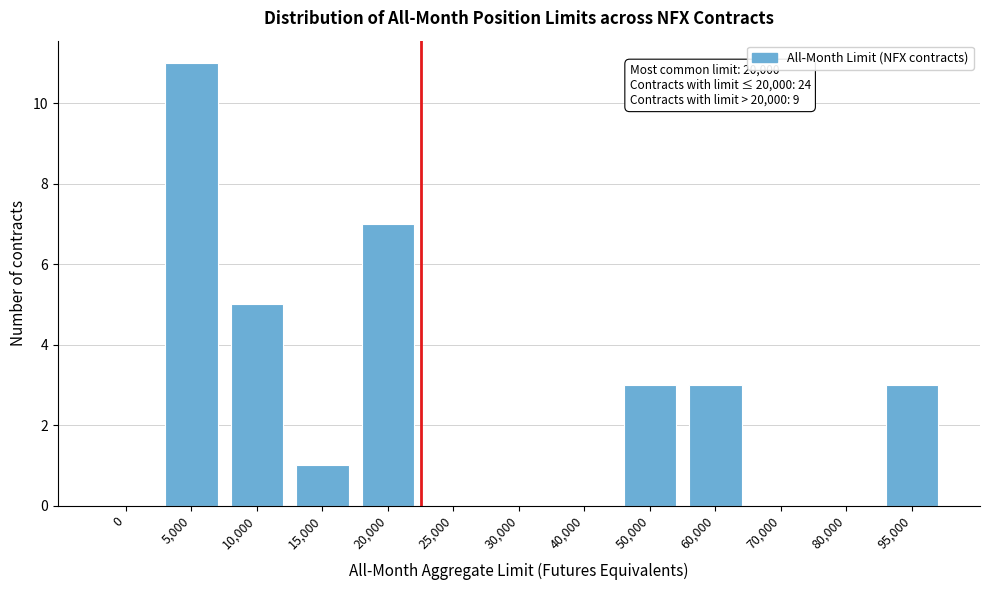

Reading left to right, transcribe all the data shown in this chart.

0=0	5,000=11	10,000=5	15,000=1	20,000=7	25,000=0	30,000=0	40,000=0	50,000=3	60,000=3	70,000=0	80,000=0	95,000=3